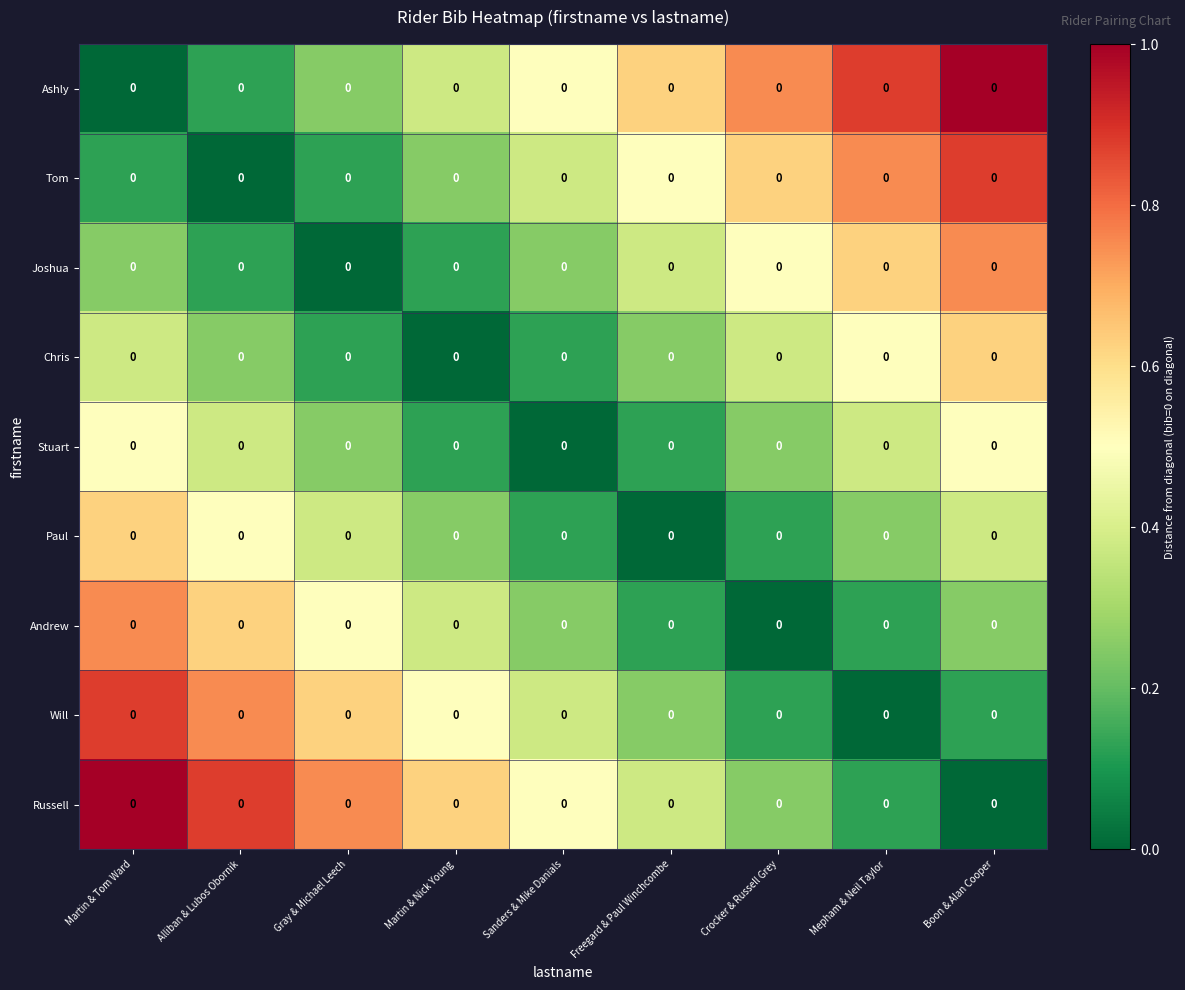

What is the difference between the highest and lowest values at Martin & Nick Young?

0.6